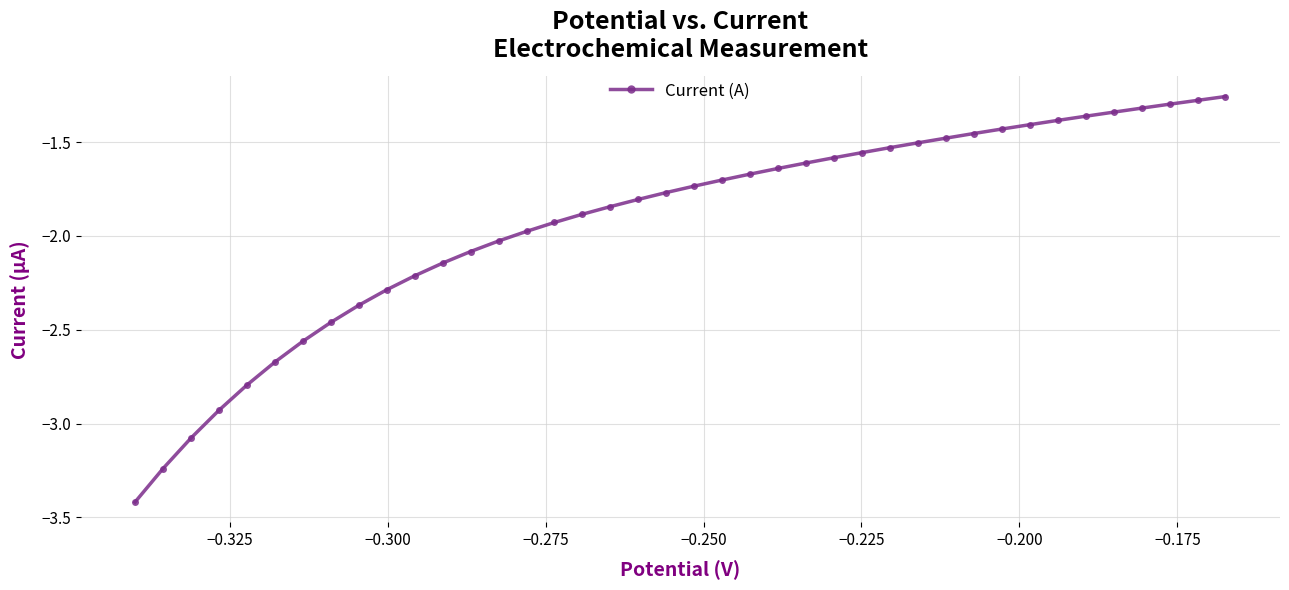

What is the smallest value displayed?

-3.4